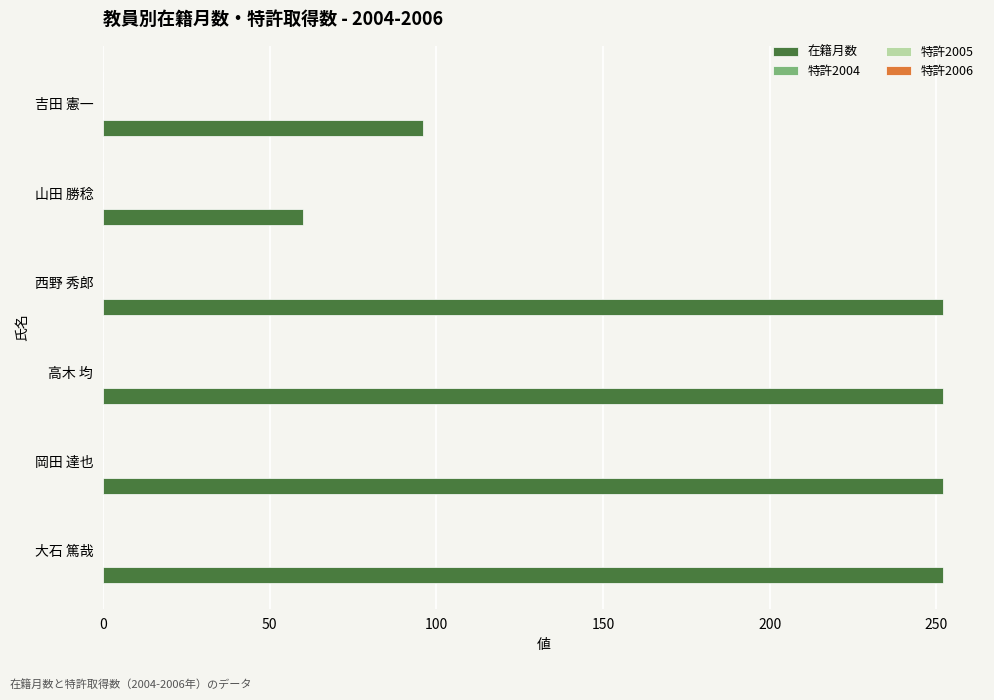

What is the greatest value displayed?

252